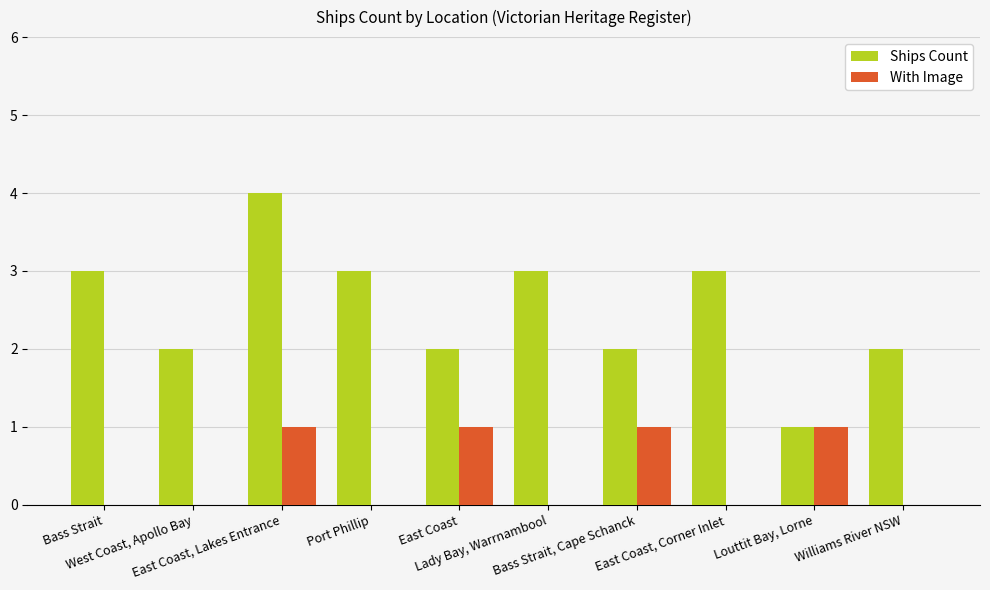

What is the greatest value displayed?

4